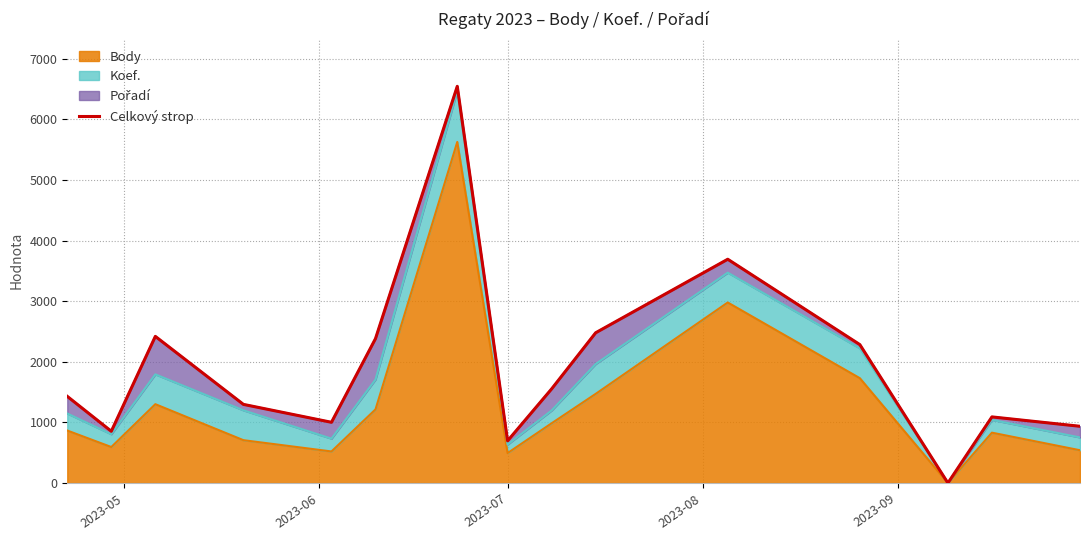

Between 7 and 2023-09, which is larger?

2023-09